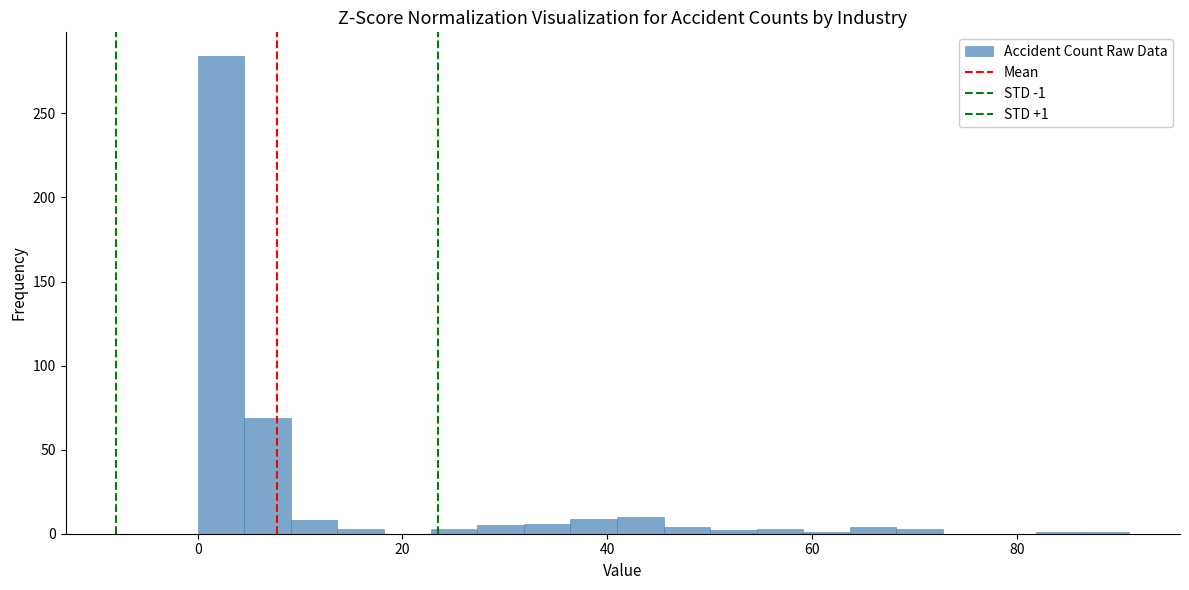

Around what value on the x-axis is the tallest bar? Give the approximate position of its centre, as read against the axis.

2